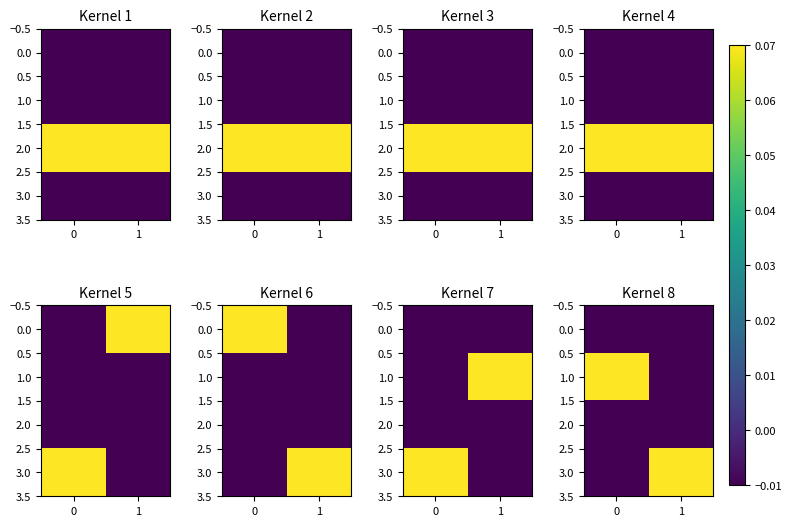

How many values in 1.0 are below zero?

1